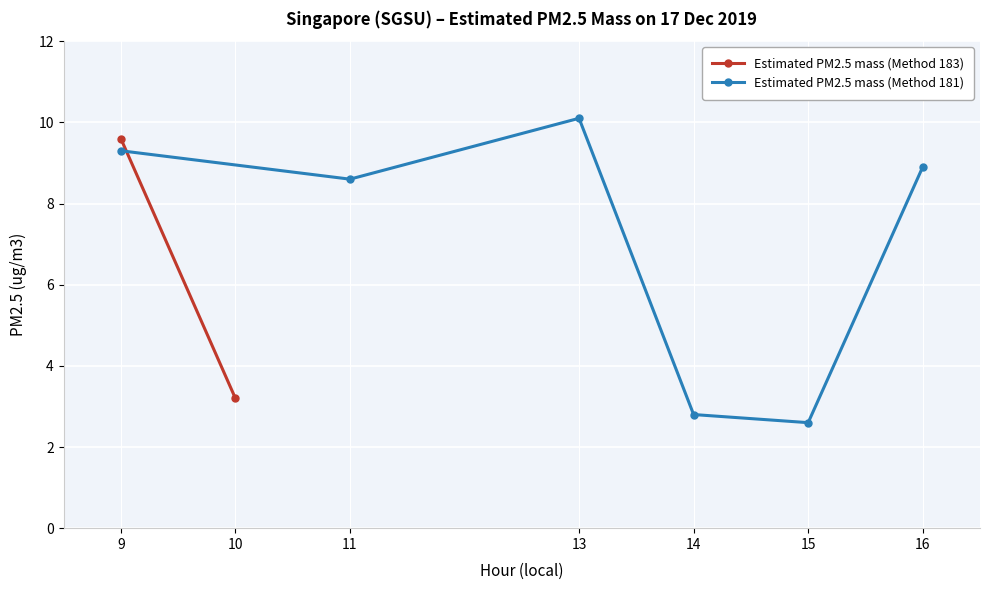

What is the value of the Estimated PM2.5 mass (Method 181) point at the 4th from the left?

2.8